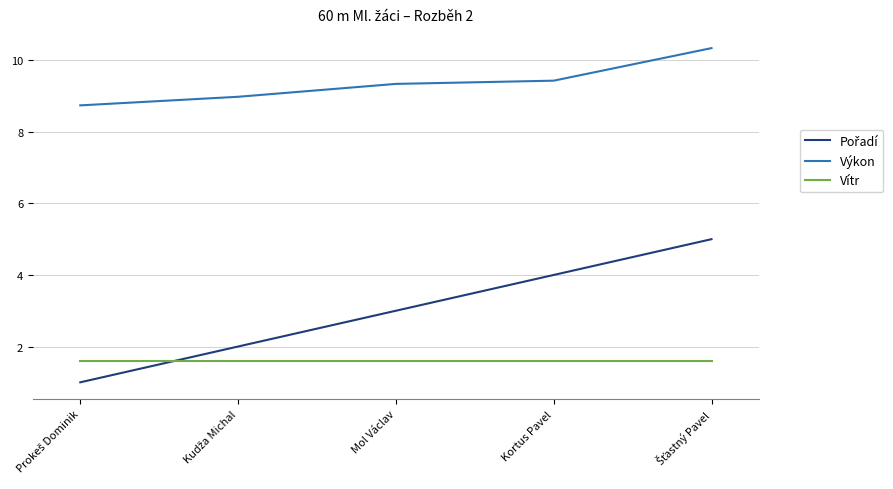

What is the greatest value displayed?

10.3